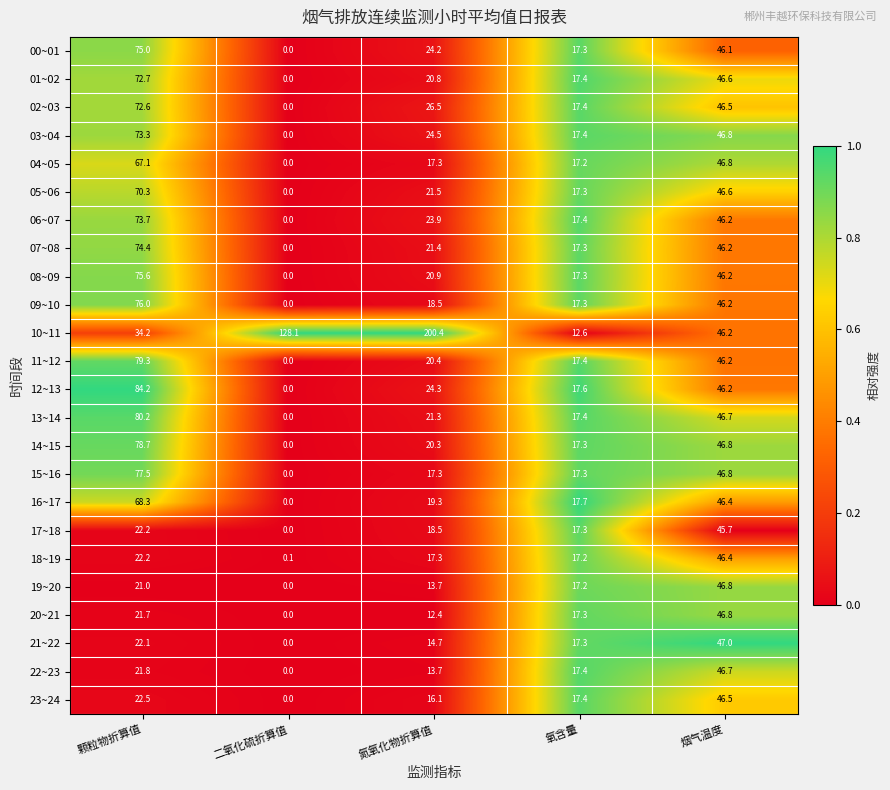

The value of 10~11 at 烟气温度 is 46.2. True or false?

True